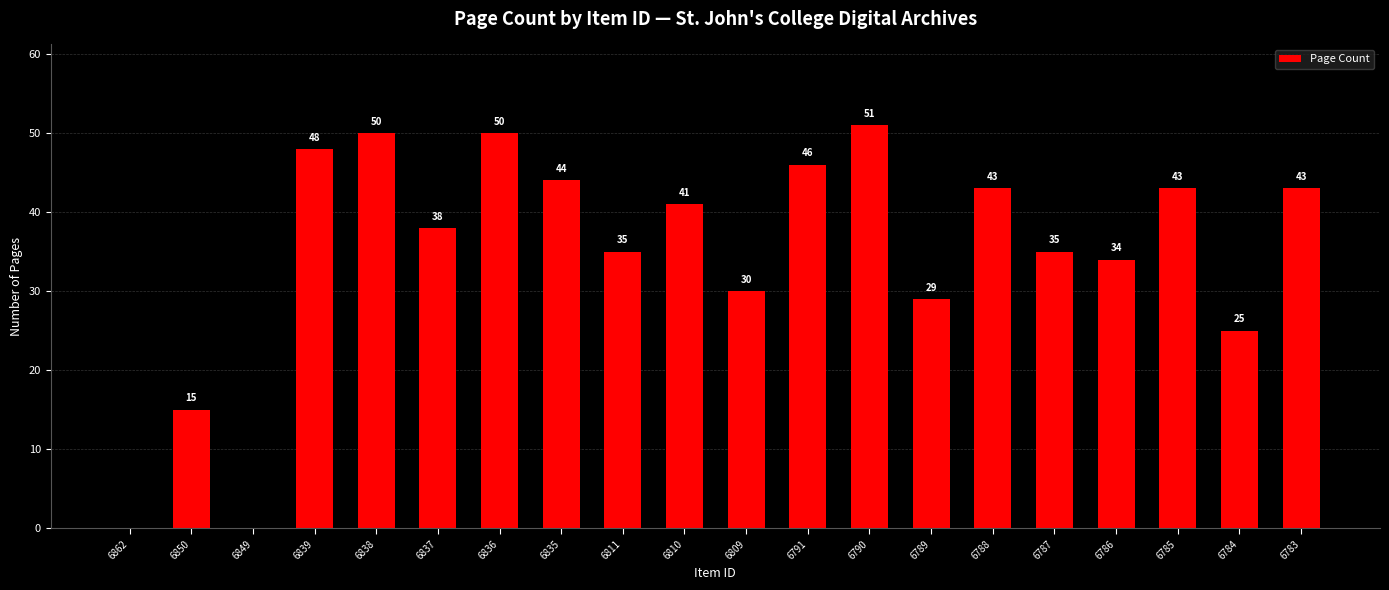

Which has a higher value, 6785 or 6786?

6785